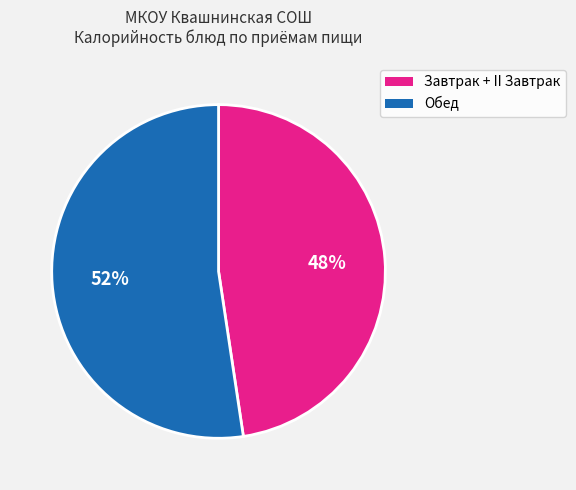

How many slices are in this pie chart?

2